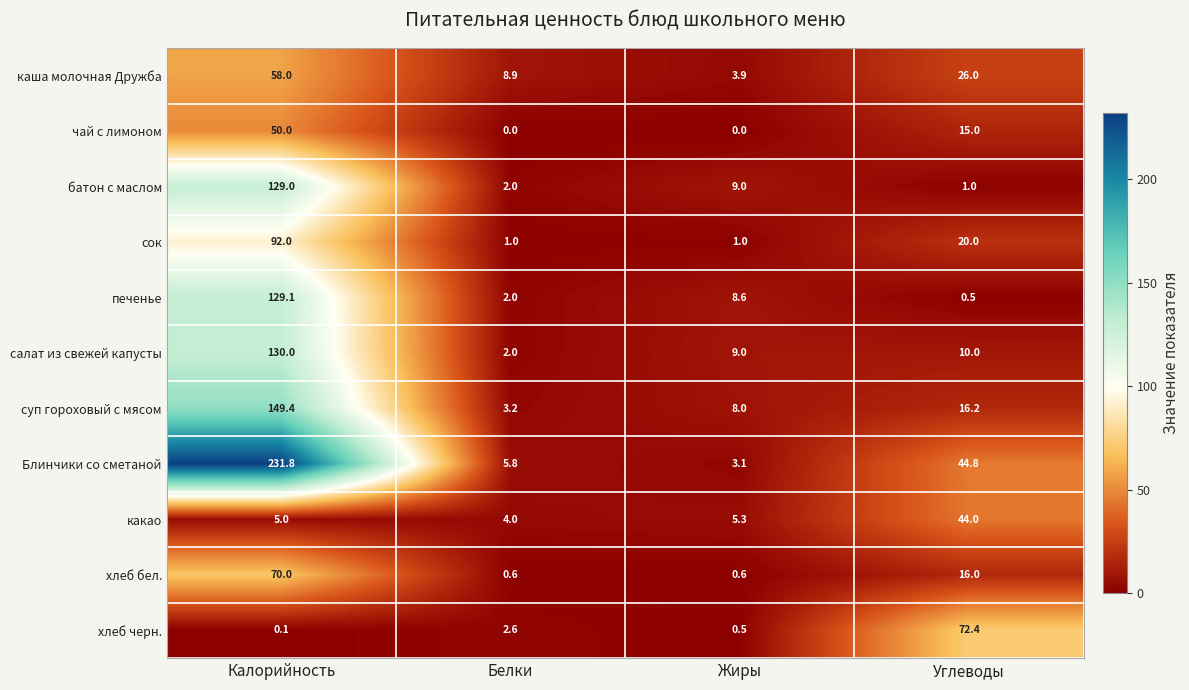

What is the approximate value of Блинчики со сметаной at Калорийность?

231.8